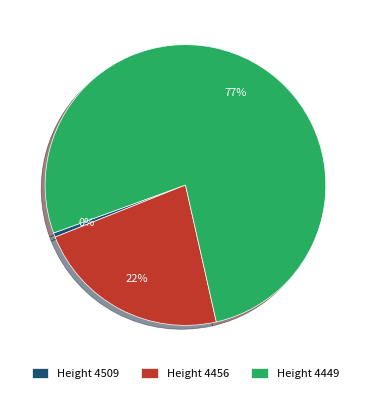

Which category has the smallest portion of the pie?

Height 4509